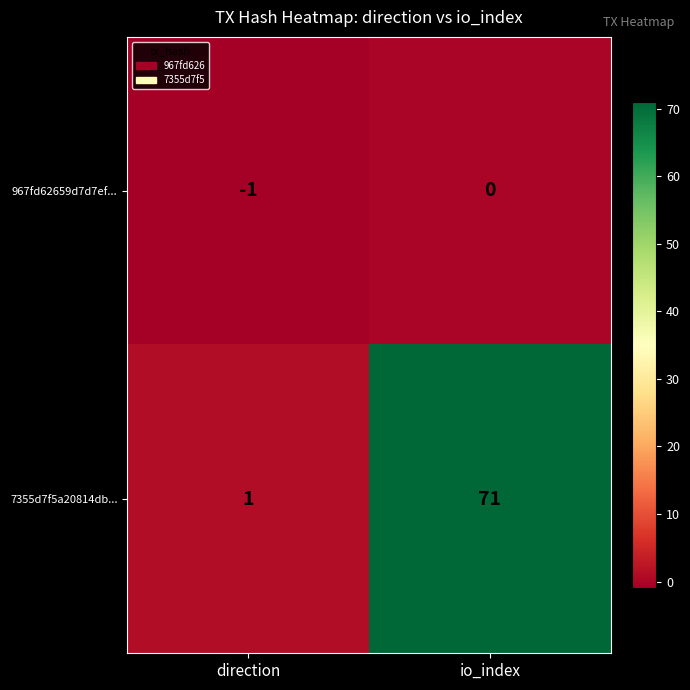

Between direction and io_index, which series saw the biggest shift?

7355d7f5a20814db...